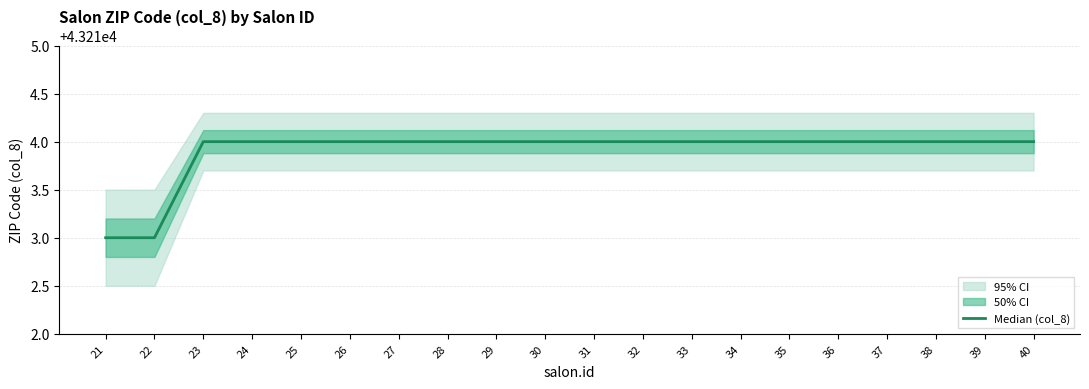

Does the chart have visible grid lines?

Yes